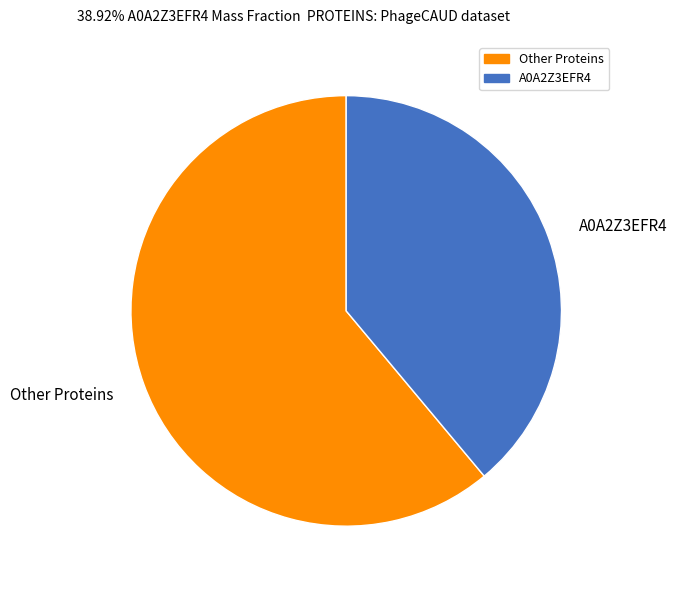

Rank the categories by value from highest to lowest.

Other Proteins, A0A2Z3EFR4